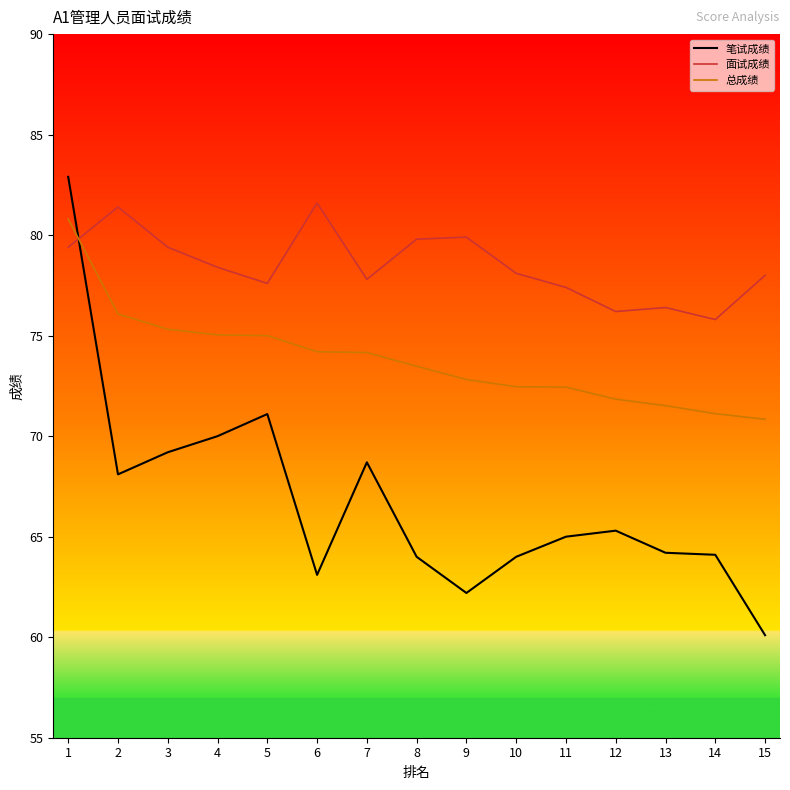

Rank the series by their maximum value, from highest to lowest.

笔试成绩, 面试成绩, 总成绩